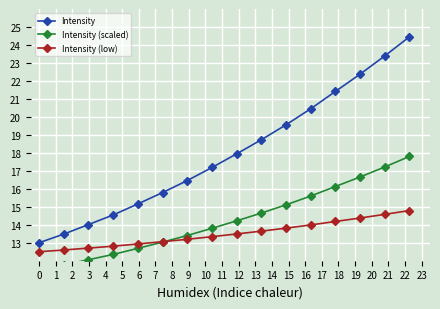

True or false: Intensity has more than 1 points higher than both neighbors.

False